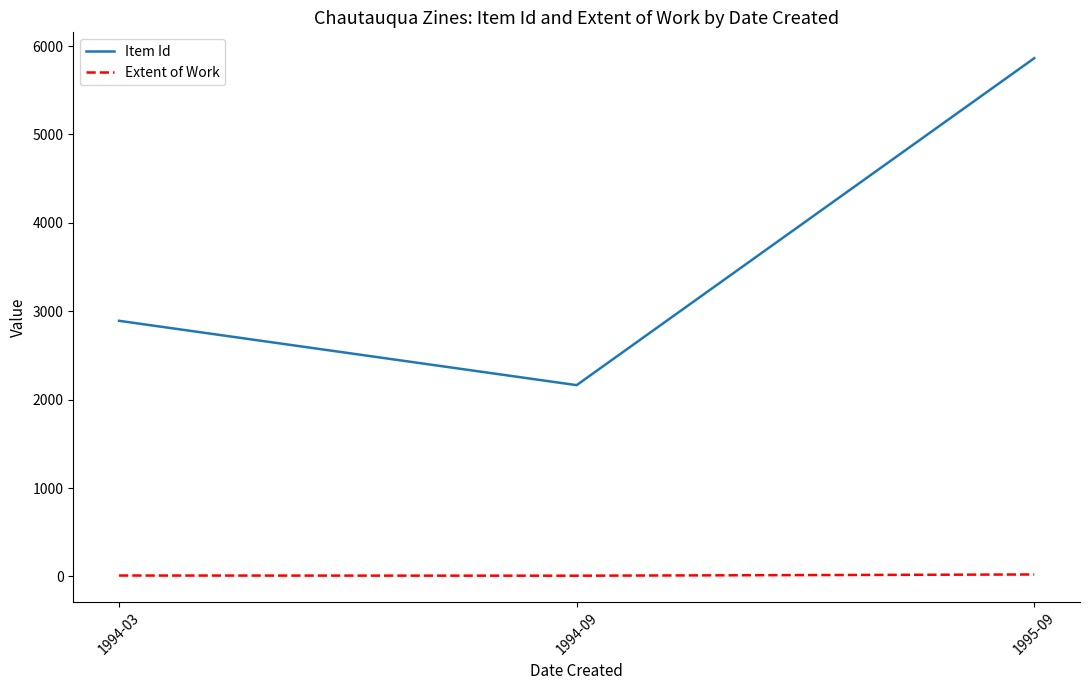

Rank the series by their average value, from highest to lowest.

Item Id, Extent of Work